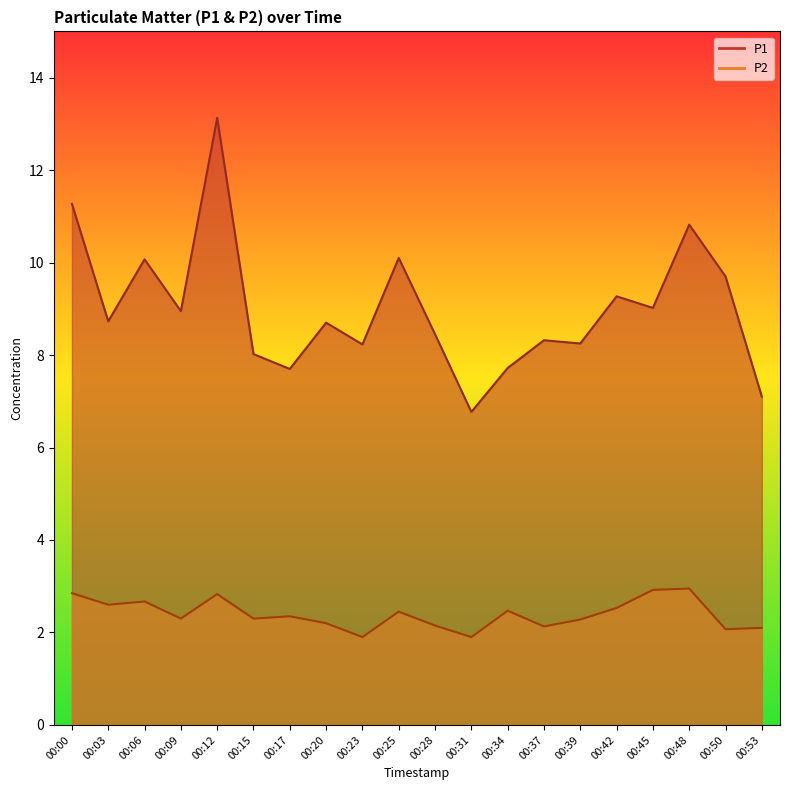

Between 00:20 and 00:45, which series saw the biggest shift?

P2